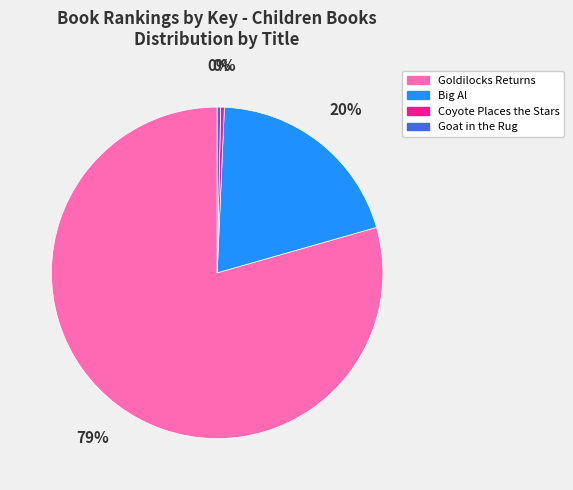

Which has a higher value, Goldilocks Returns or Goat in the Rug?

Goldilocks Returns